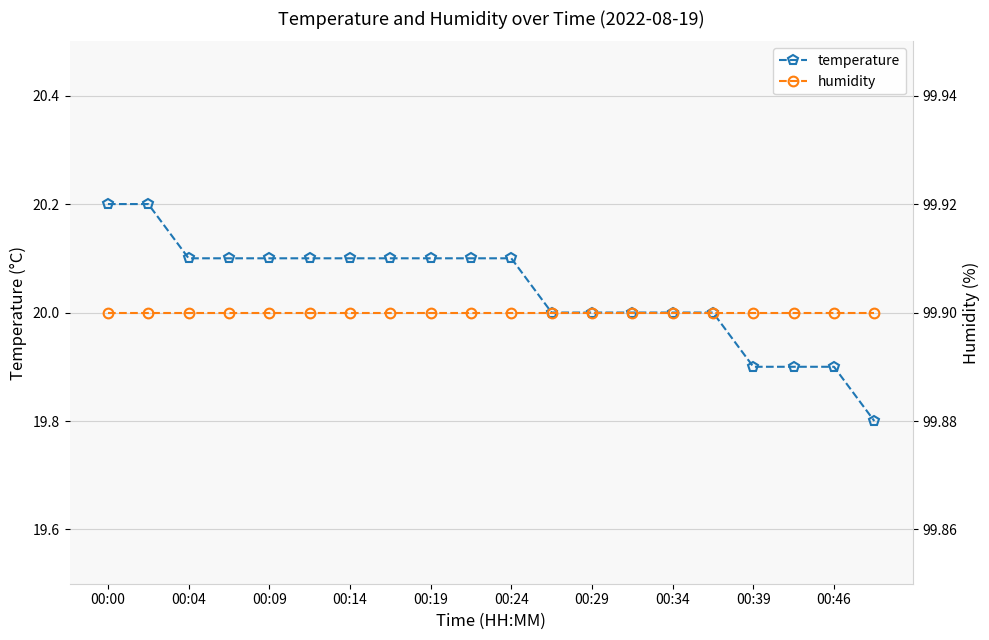

What is the value of the temperature point at the 12th from the left?

20.0